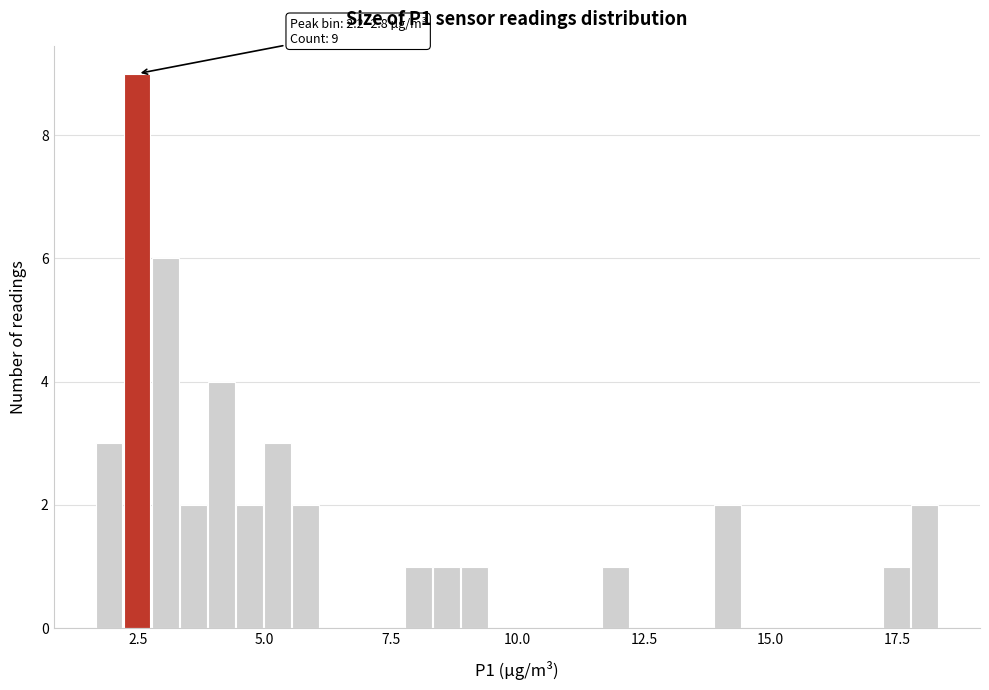

Read against the x-axis, roughly where is the centre of the tallest bar?

2.5